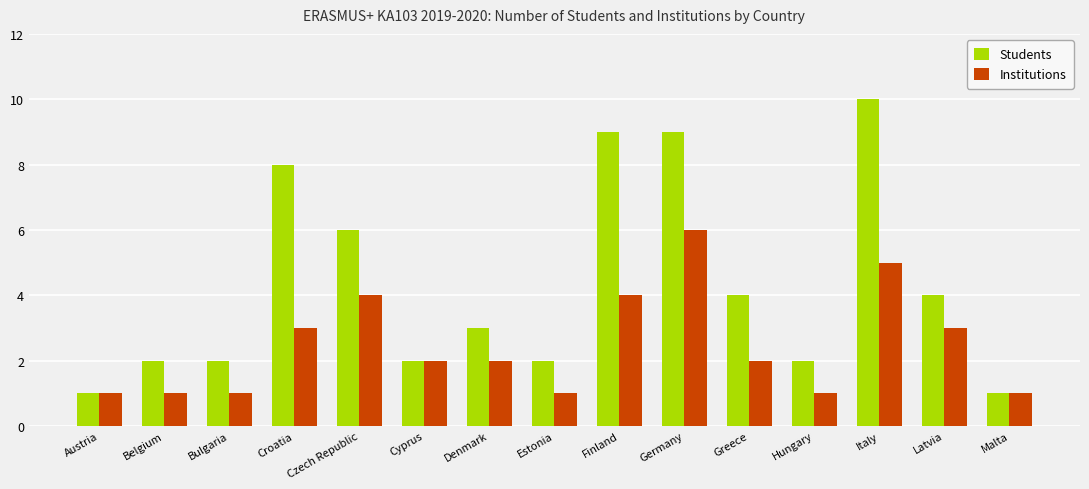

Reading right to left, extract all data points from this chart.

Students: Malta=1	Latvia=4	Italy=10	Hungary=2	Greece=4	Germany=9	Finland=9	Estonia=2	Denmark=3	Cyprus=2	Czech Republic=6	Croatia=8	Bulgaria=2	Belgium=2	Austria=1
Institutions: Malta=1	Latvia=3	Italy=5	Hungary=1	Greece=2	Germany=6	Finland=4	Estonia=1	Denmark=2	Cyprus=2	Czech Republic=4	Croatia=3	Bulgaria=1	Belgium=1	Austria=1